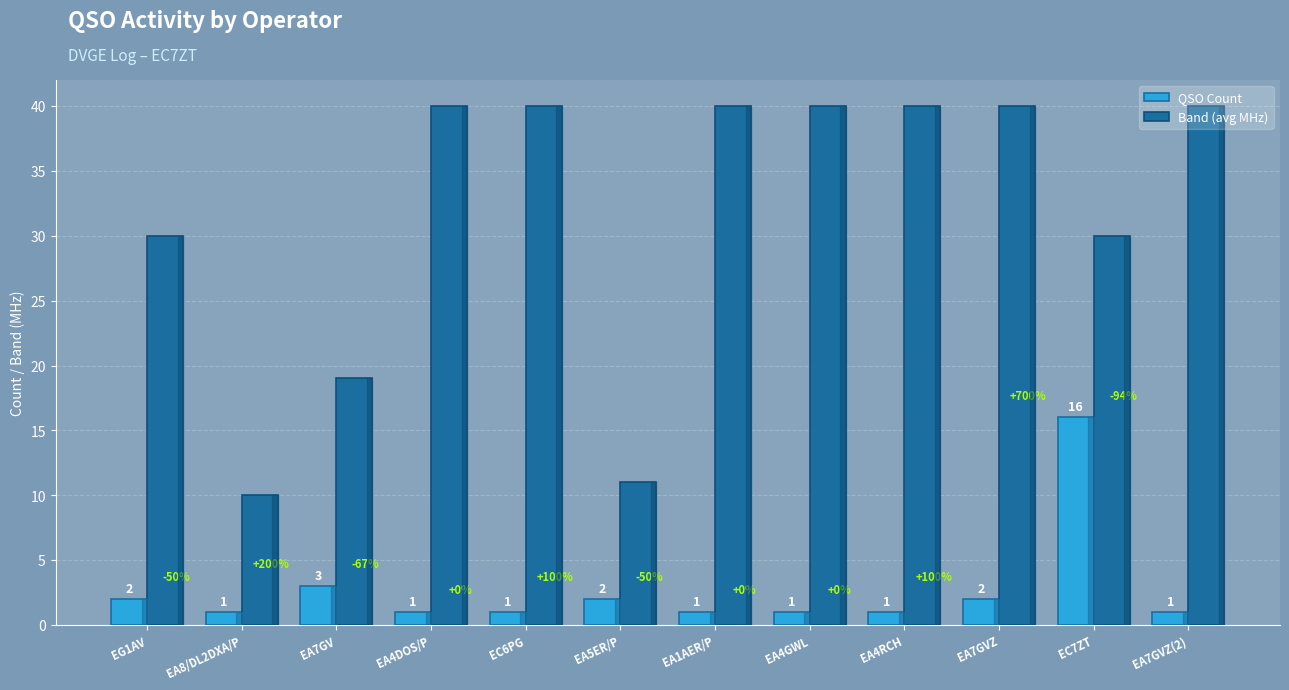

What value does the Band (avg MHz) series have at EA7GV?

19